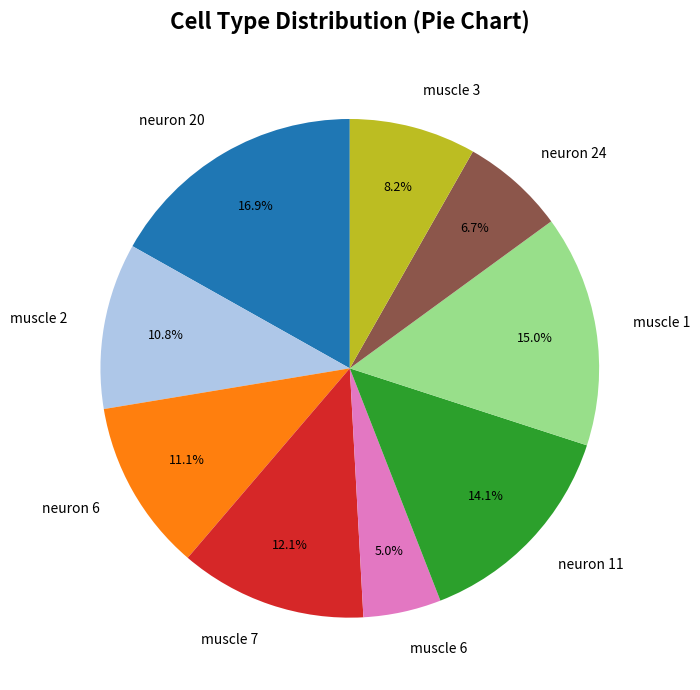

Is it true that muscle 2 is 11% of the pie?

True